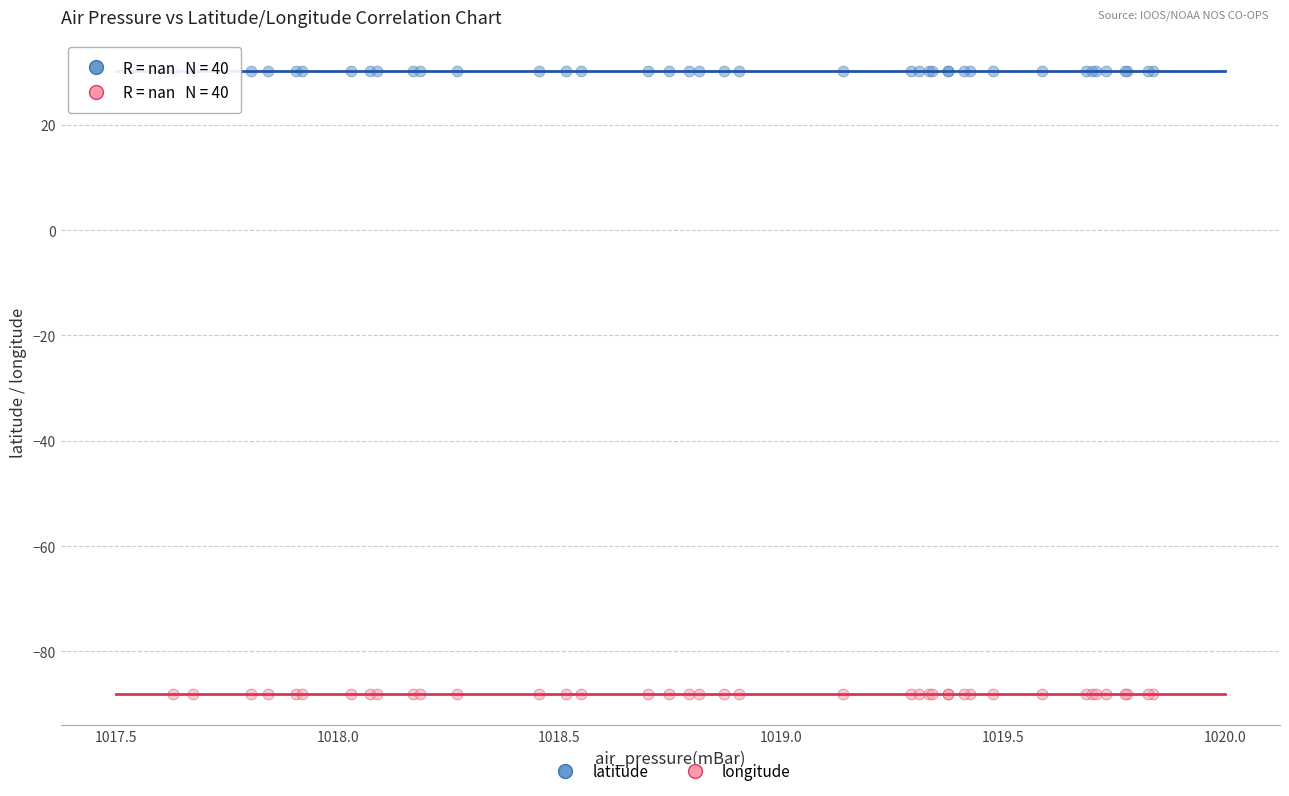

What is the X range (max minus min) for the scatter plot?

2.2